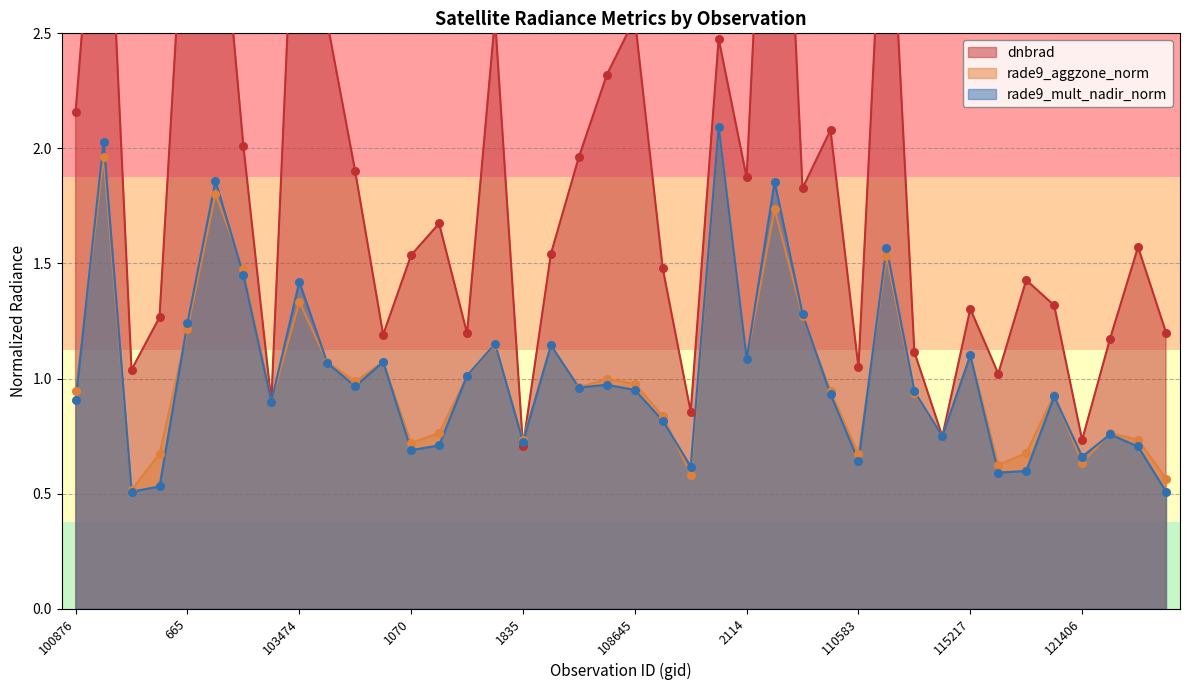

Which series reaches the maximum Y coordinate?

dnbrad